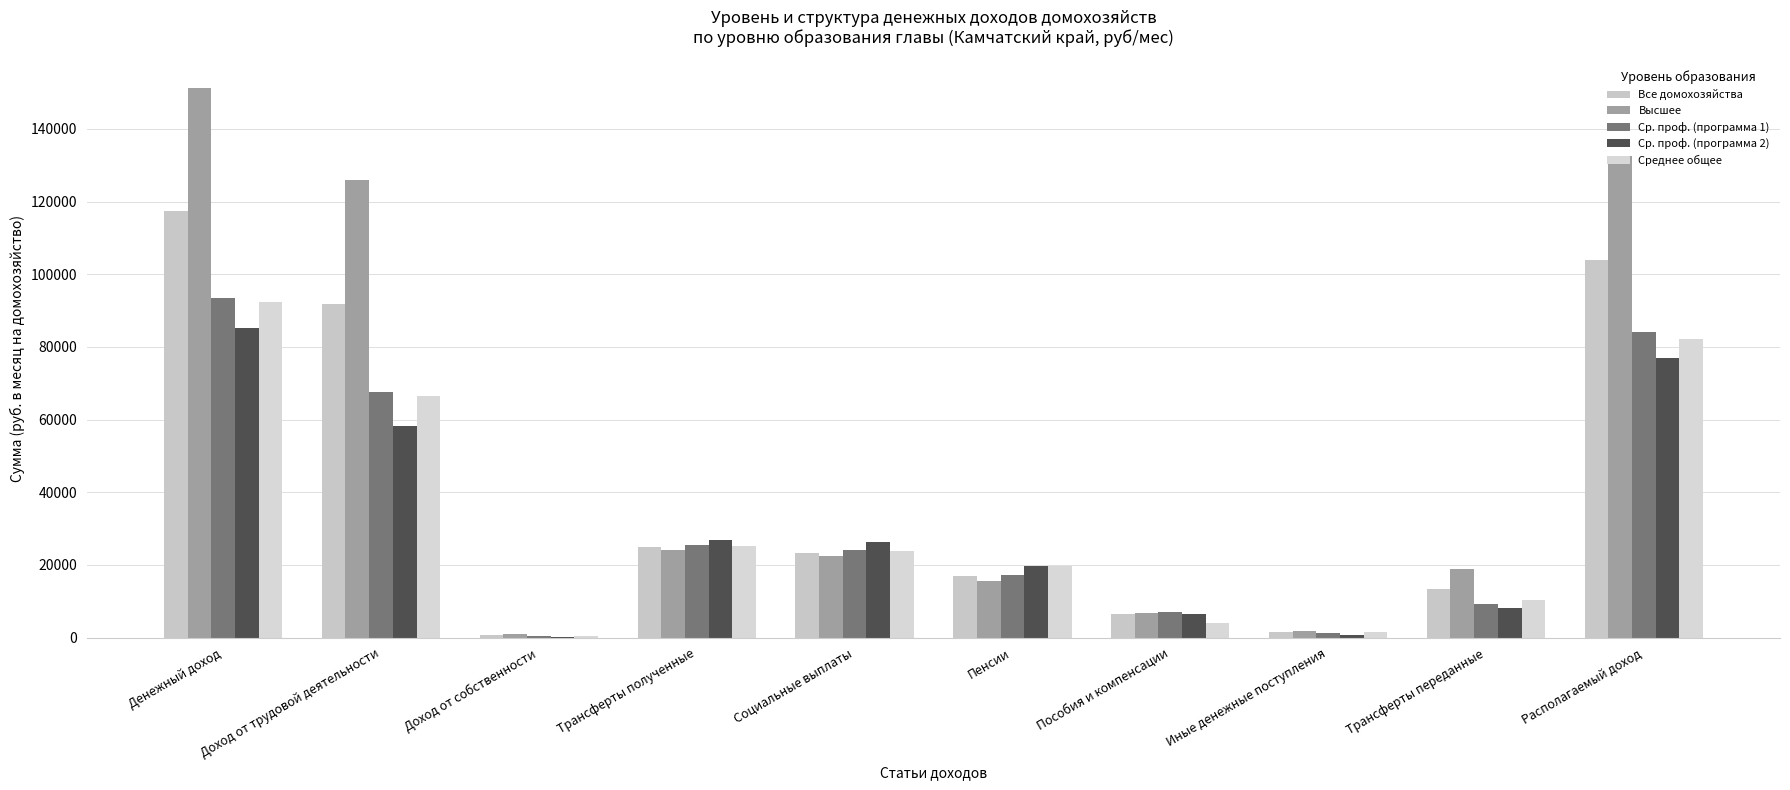

What is the difference between the maximum and minimum values in the Высшее series?

150299.8